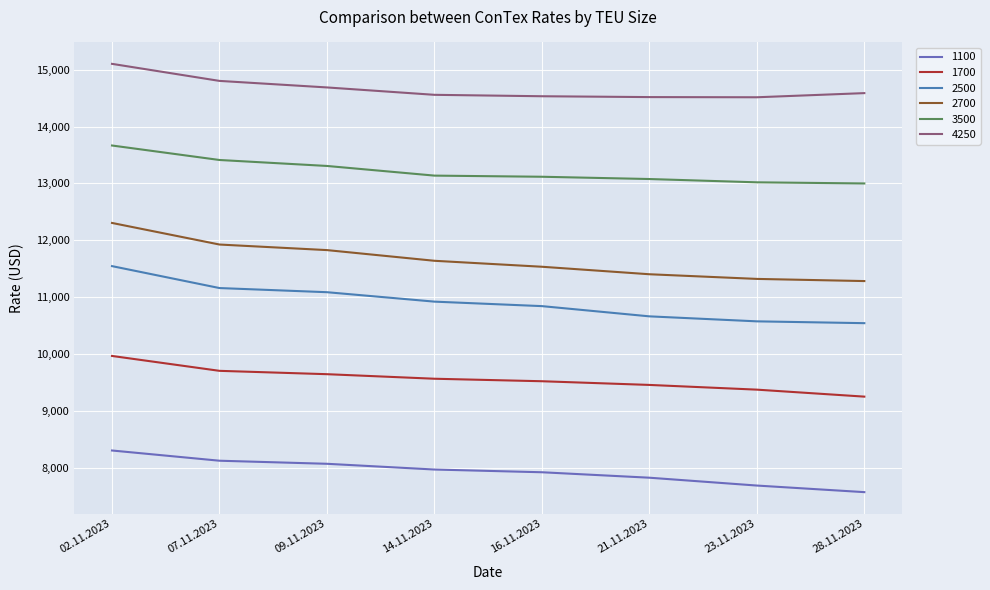

What is the maximum value for 1100?

8300